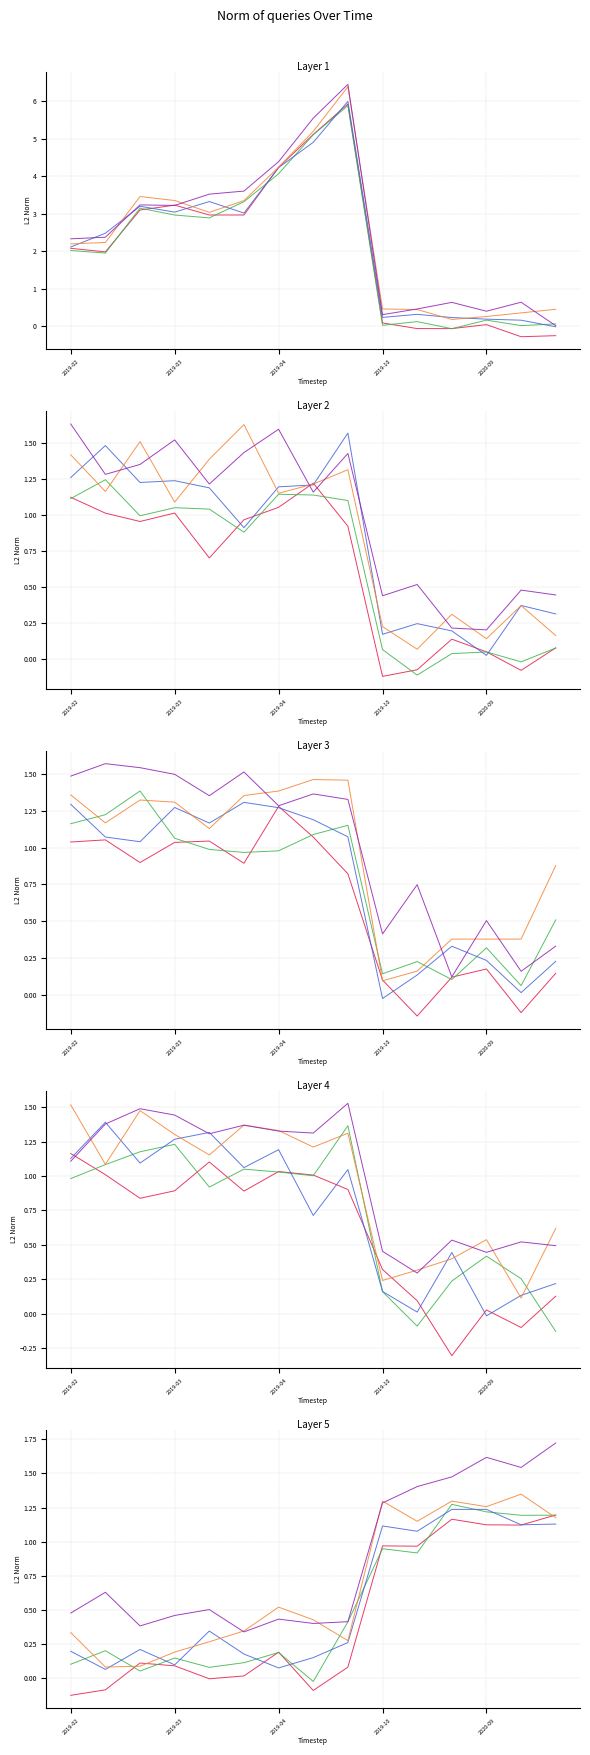

The value of Confirma at 2020-09 is 0.0. True or false?

False